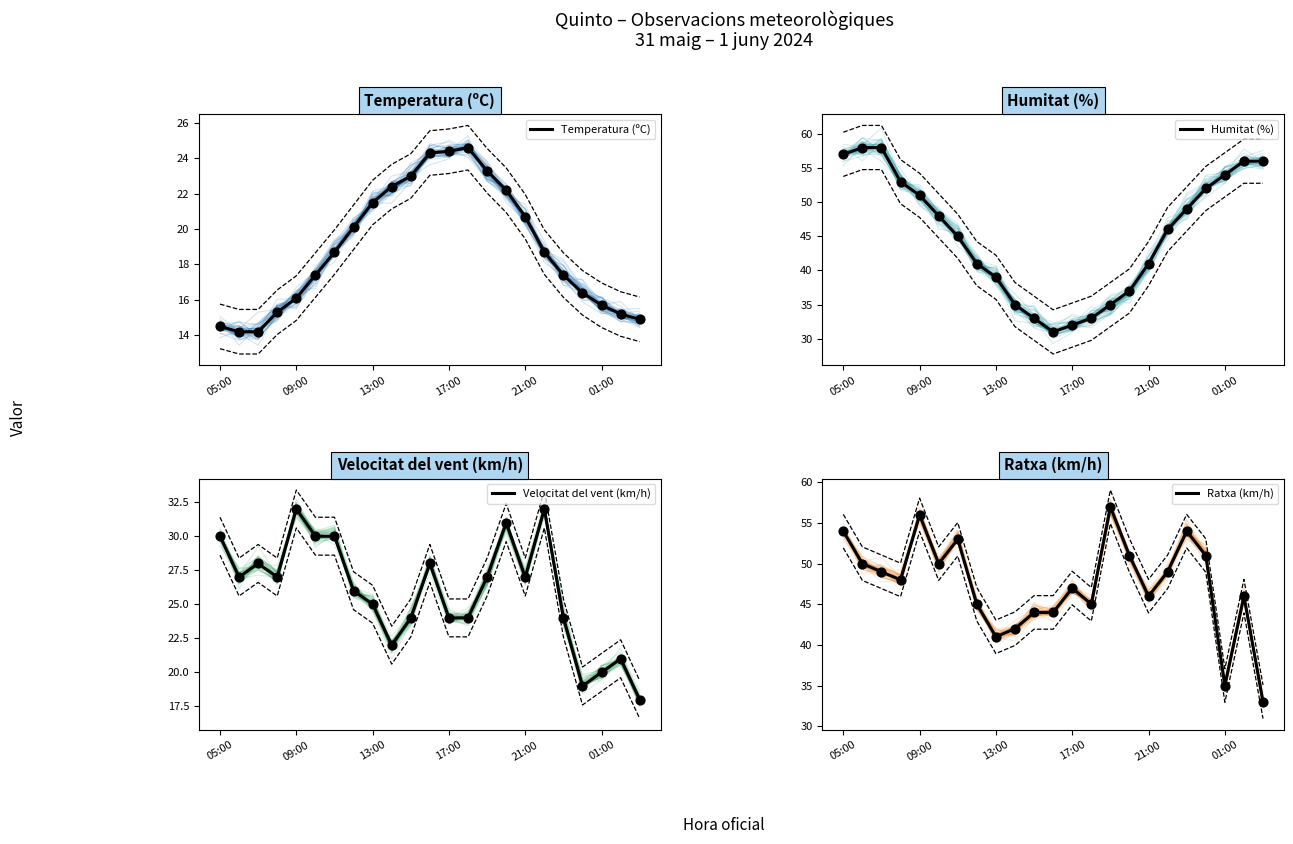

Which series has the largest Y range (max minus min)?

Humitat (%)